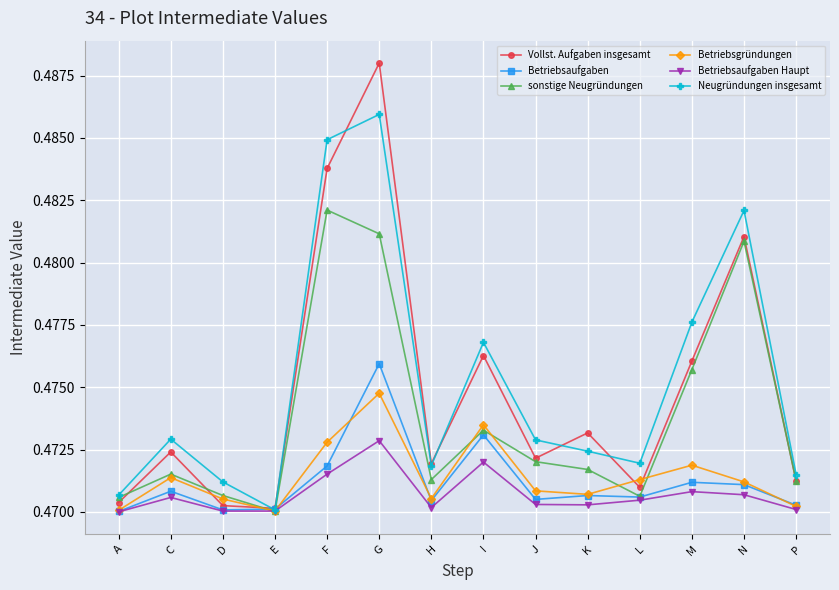

At G, list the series in order from largest to smallest.

Vollst. Aufgaben insgesamt, Neugründungen insgesamt, sonstige Neugründungen, Betriebsaufgaben, Betriebsgründungen, Betriebsaufgaben Haupt